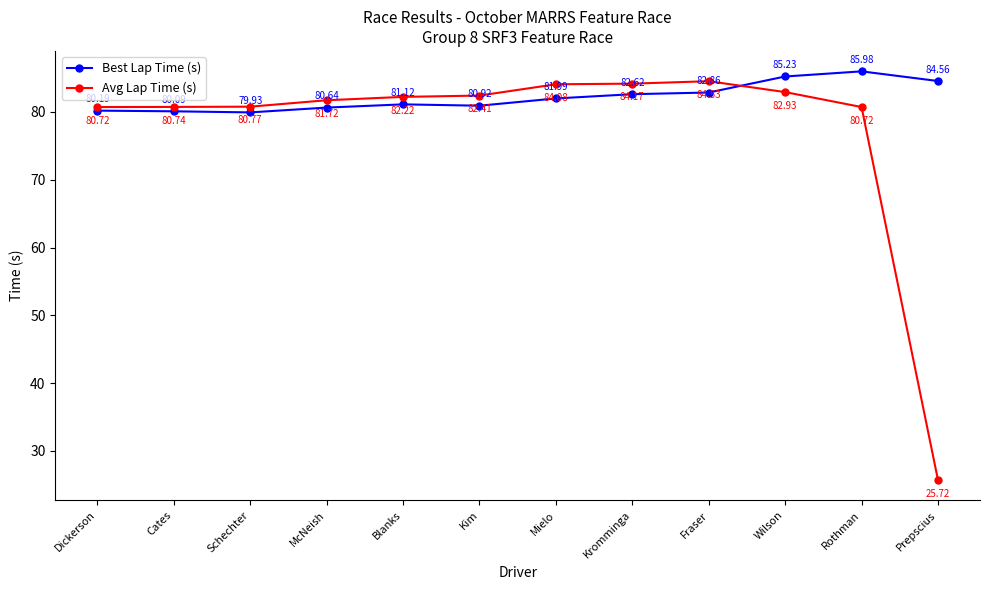

At which category is the sum across all series the highest?

Wilson